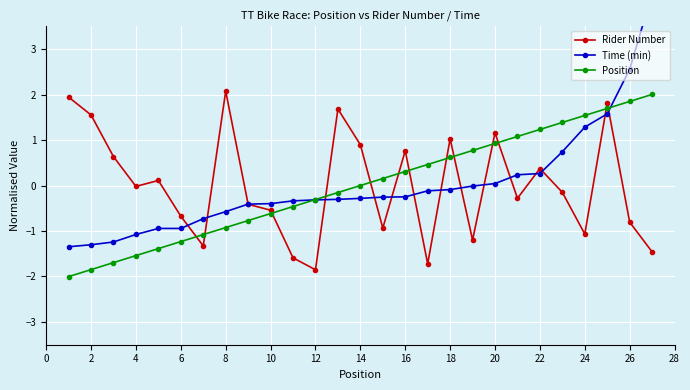

True or false: Position has more than 1 interior local peaks.

False